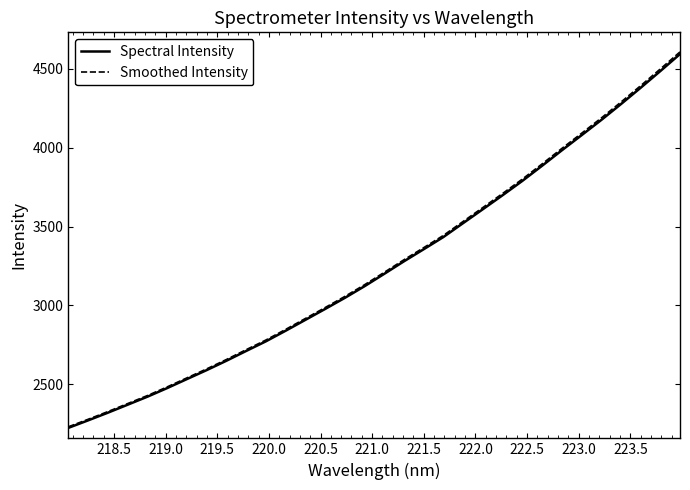

True or false: Smoothed Intensity and Spectral Intensity intersect in this chart.

False